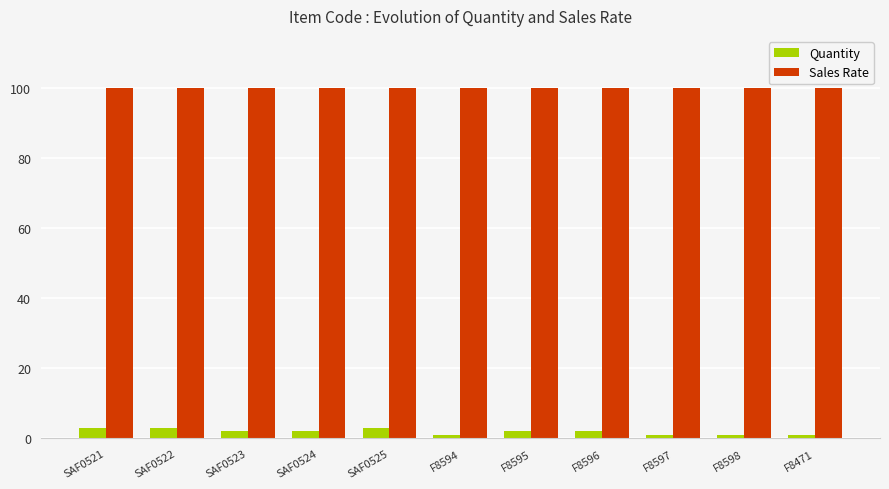

What is the difference between the second highest and second lowest values in the Quantity series?

2